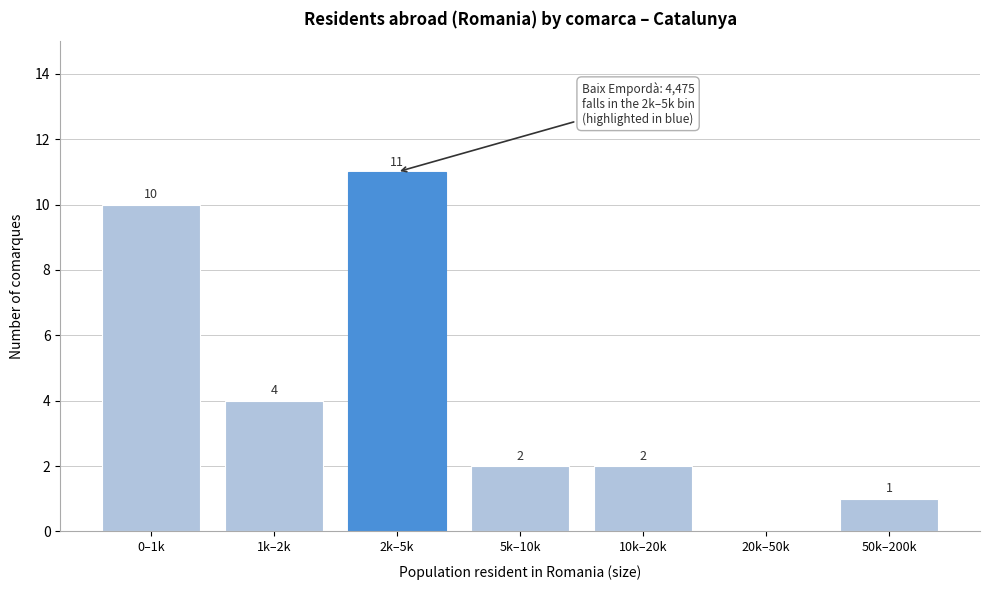

Reading left to right, what are all the values shown in this chart?

0–1k=10	1k–2k=4	2k–5k=11	5k–10k=2	10k–20k=2	20k–50k=0	50k–200k=1